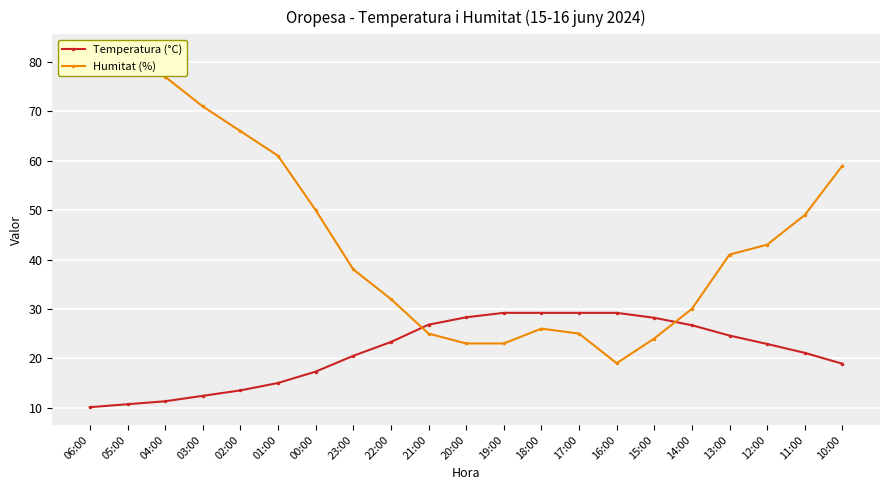

Reading right to left, extract all data points from this chart.

Temperatura (°C): 18.9	21.1	22.9	24.6	26.7	28.2	29.2	29.2	29.2	29.2	28.3	26.8	23.3	20.5	17.3	15.0	13.5	12.4	11.3	10.7	10.1
Humitat (%): 59.0	49.0	43.0	41.0	30.0	24.0	19.0	25.0	26.0	23.0	23.0	25.0	32.0	38.0	50.0	61.0	66.0	71.0	77.0	80.0	82.0